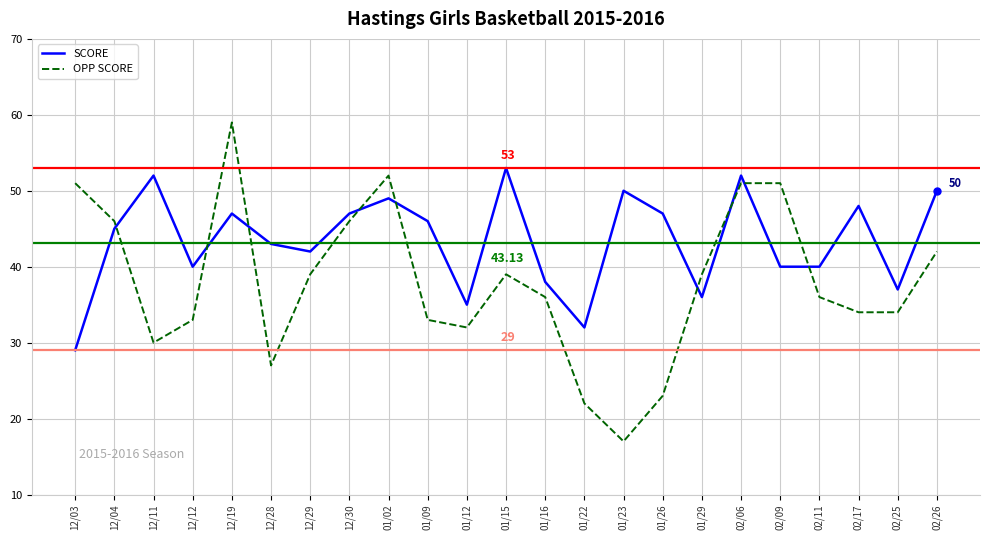

How many intersections are there between SCORE and OPP SCORE?

9